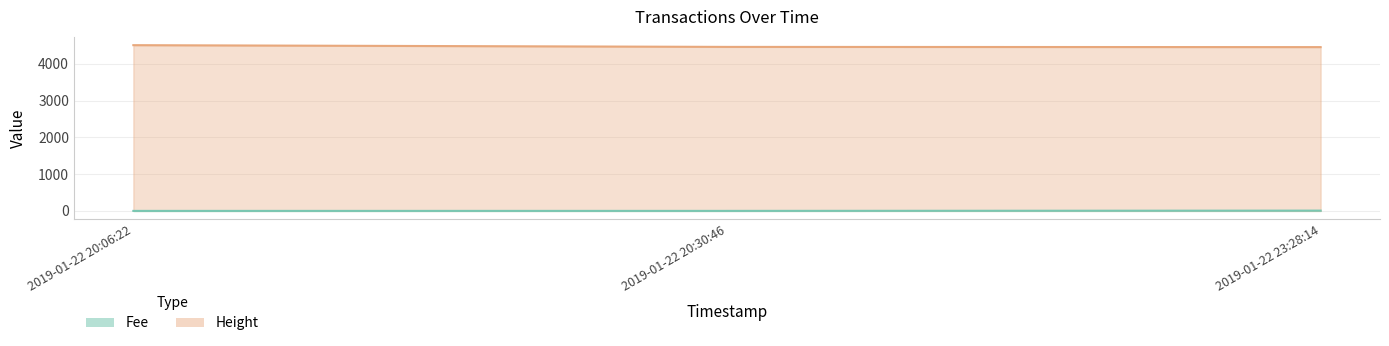

Does the chart have visible grid lines?

Yes